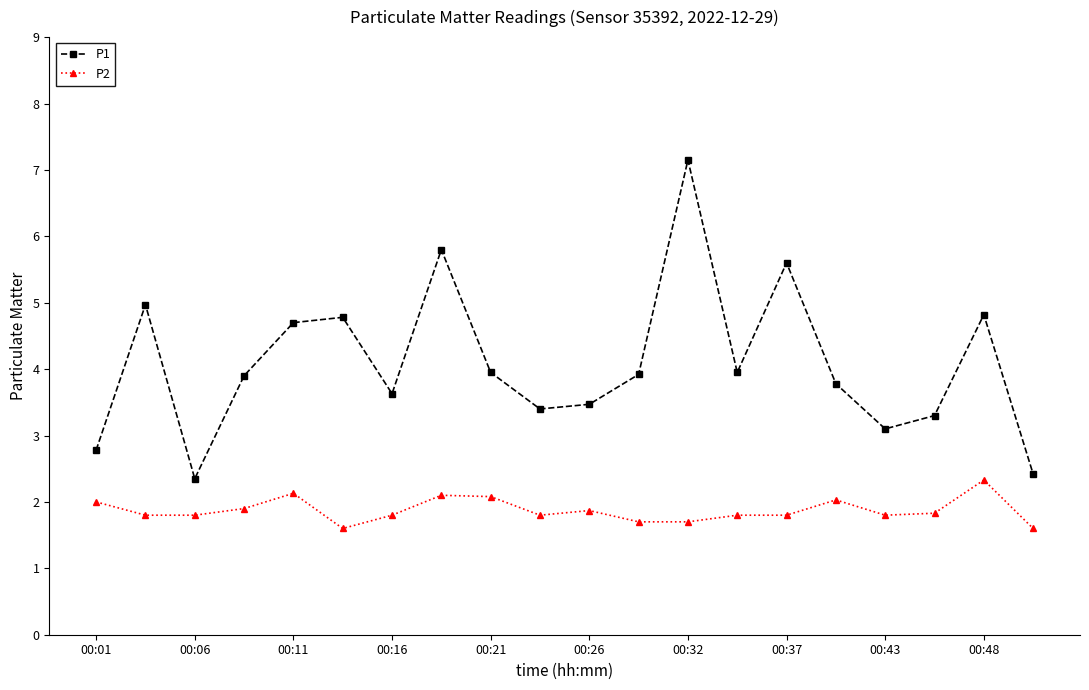

True or false: P2 and P1 intersect in this chart.

False